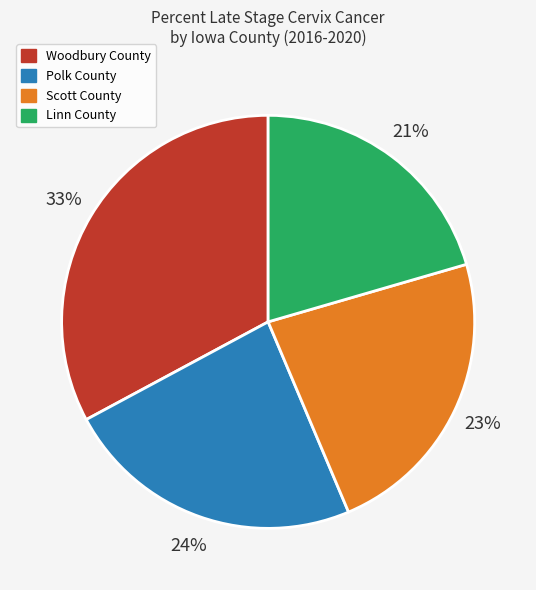

Approximately how many times larger is the value at Polk County compared to Linn County?

1.1